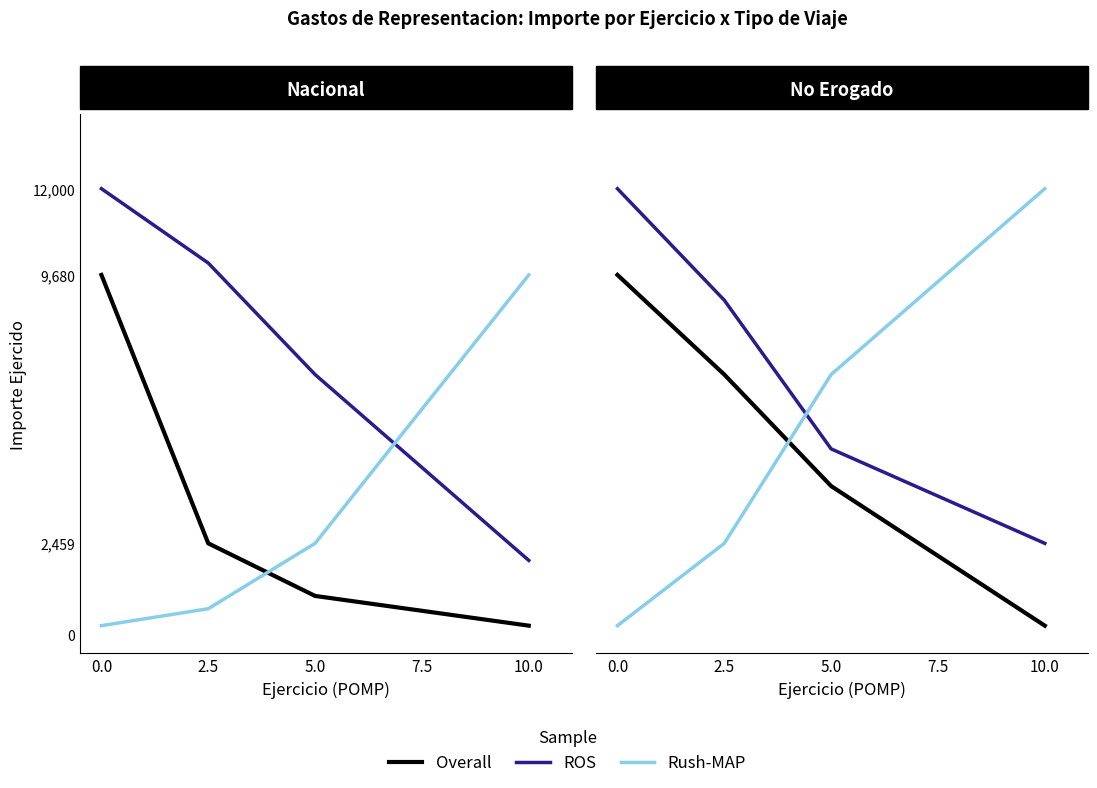

True or false: Rush-MAP has more than 2 points higher than both neighbors.

False